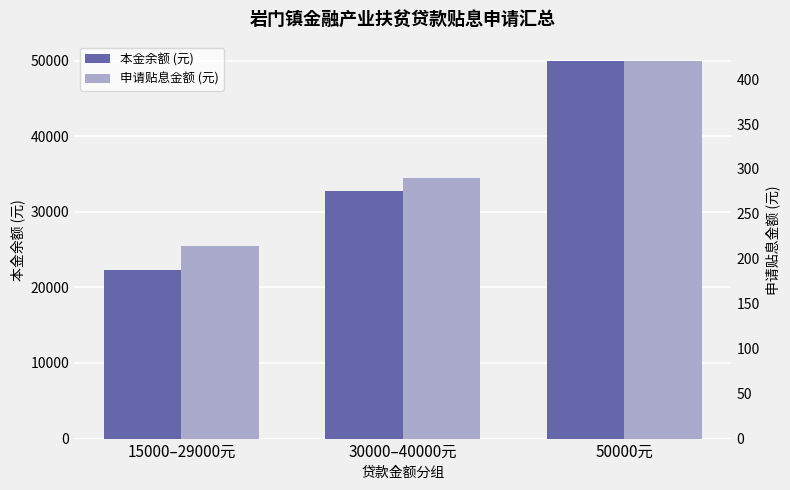

List the labels in order of 申请贴息金额 (元) value, largest first.

50000元, 30000–40000元, 15000–29000元